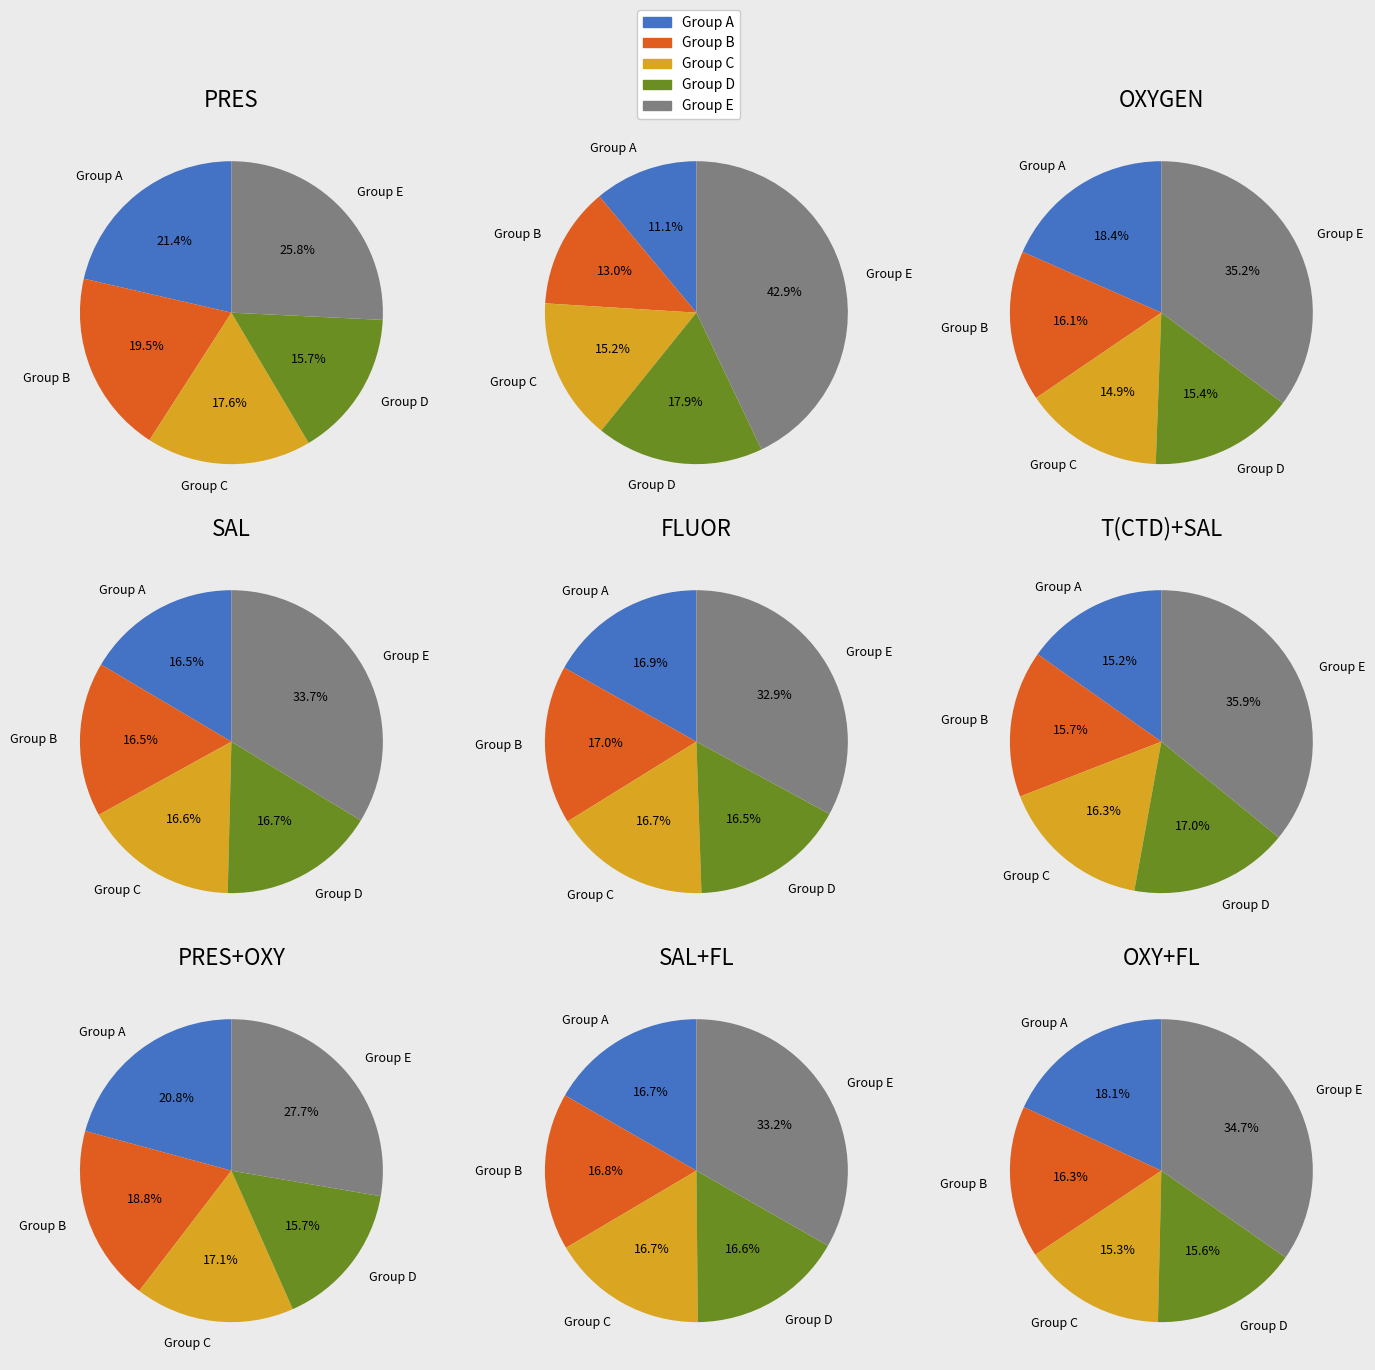

Is there a majority slice in this chart?

No